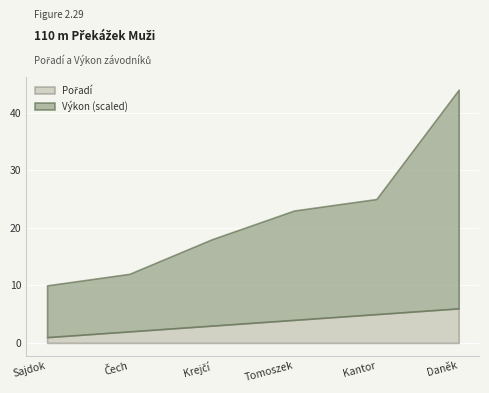

At which category is the sum across all series the highest?

Daněk